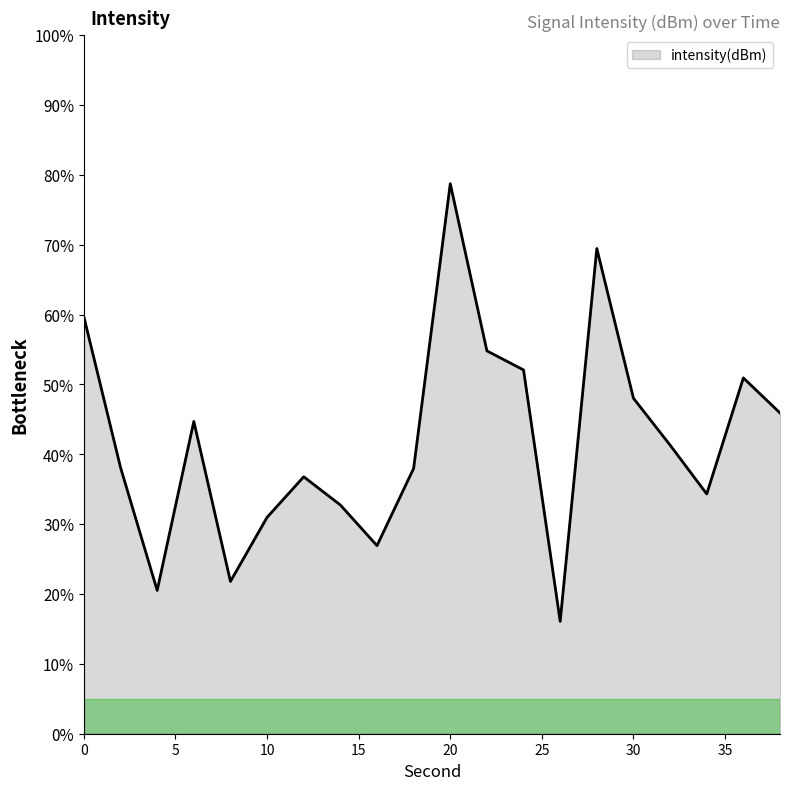

What is the difference between the maximum and minimum values?

62.7